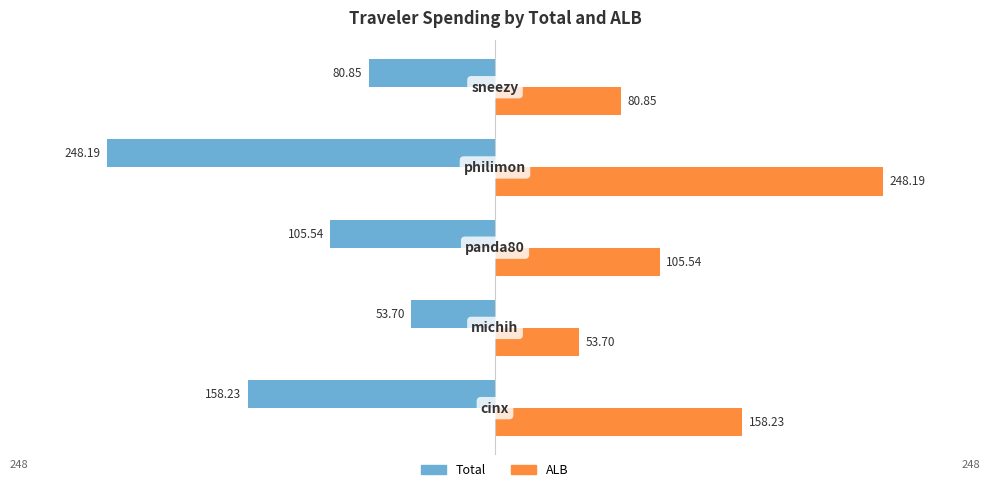

What is the difference between the maximum and minimum values in the Total series?

194.5